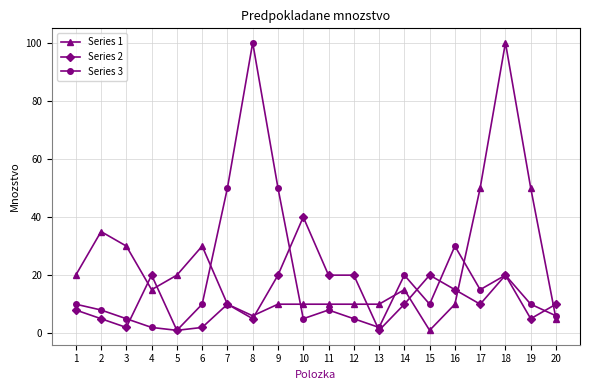

Reading left to right, extract all data points from this chart.

Series 1: 20	35	30	15	20	30	10	6	10	10	10	10	10	15	1	10	50	100	50	5
Series 2: 8	5	2	20	1	2	10	5	20	40	20	20	1	10	20	15	10	20	5	10
Series 3: 10	8	5	2	1	10	50	100	50	5	8	5	2	20	10	30	15	20	10	6